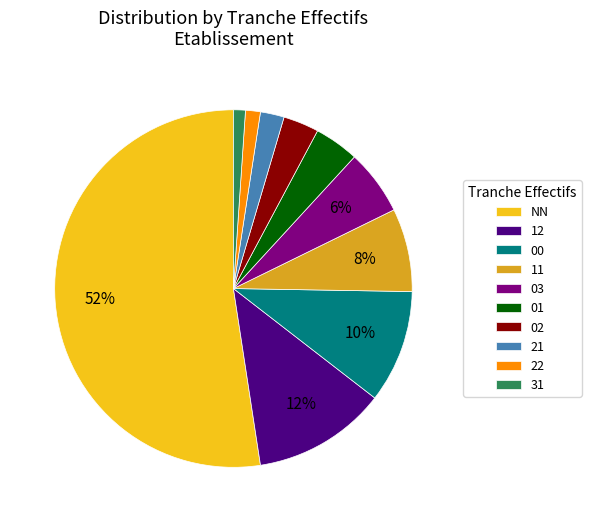

Between 12 and 00, which is larger?

12